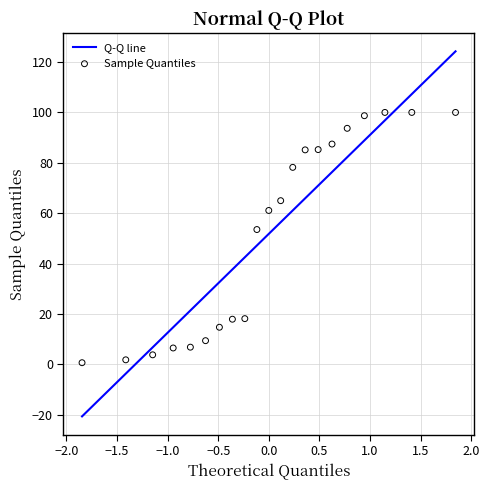

What is the range of Y values (max minus min)?

99.3